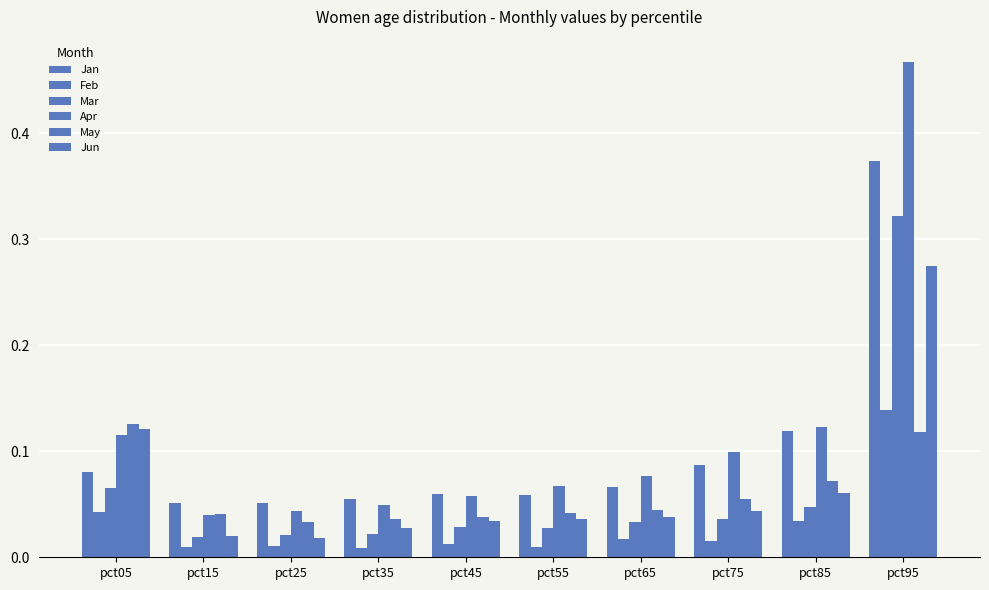

How many groups of bars are there?

10